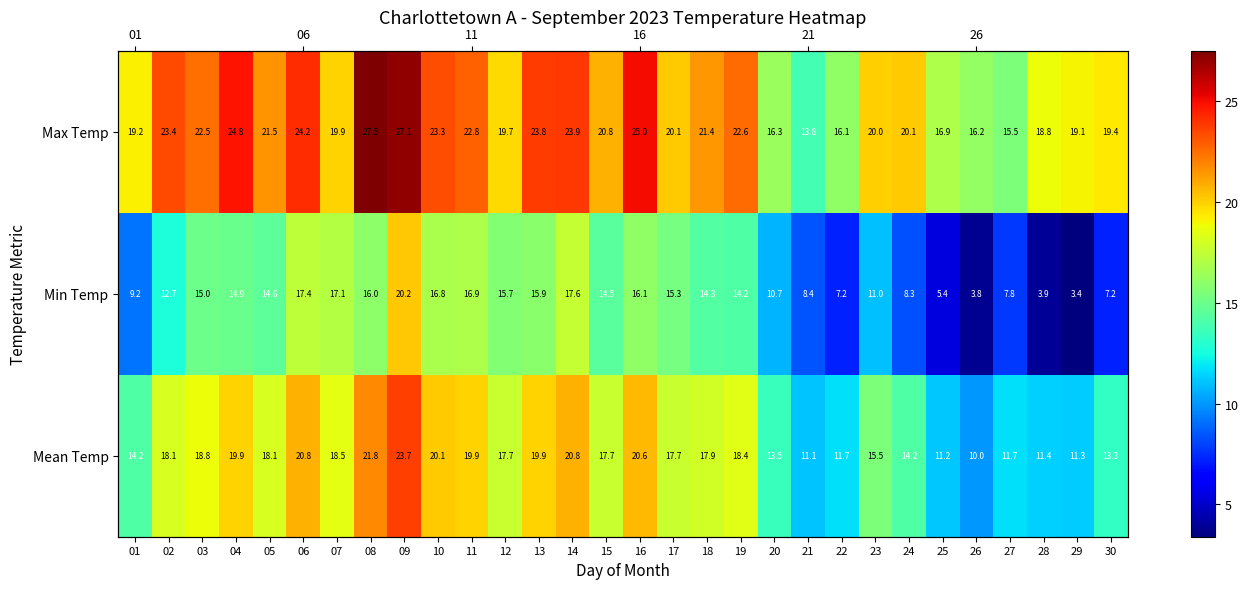

What is the difference between the Min Temp values at 19 and 22?

7.0